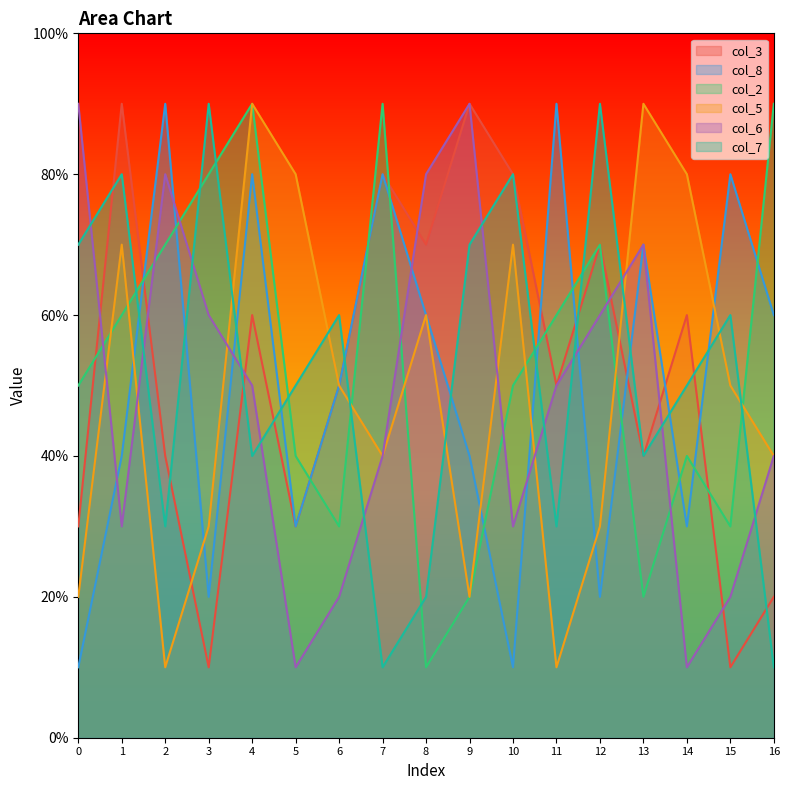

True or false: col_6 and col_2 intersect in this chart.

True